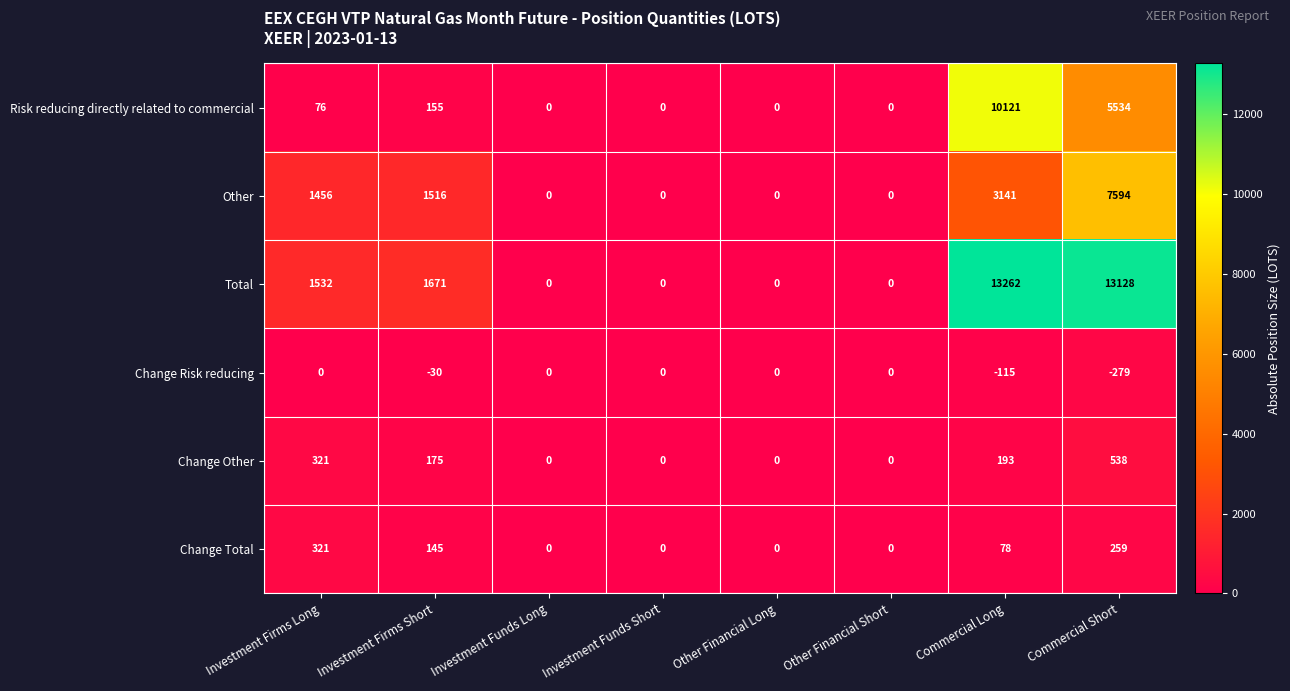

What is the sum of the Change Other values at Other Financial Short and Commercial Long?

193